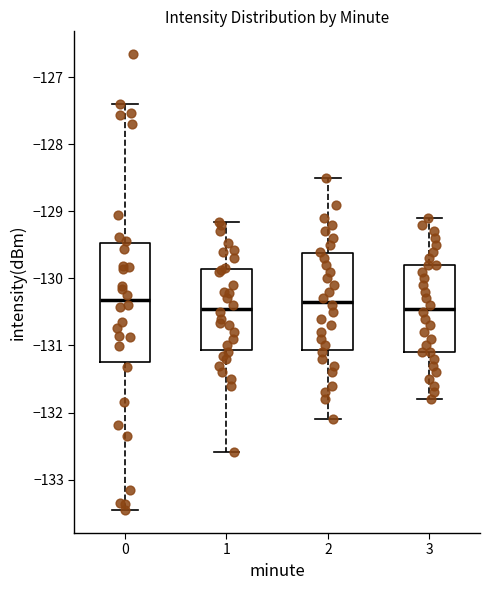

Reading left to right, transcribe this box plot: for each box, give where its median line is, the range the box spans, and where its two whiskers end, as read against the y-axis. The values are not printed on the chart, so give them approximately, as read against the axis.

0: median -130.3, box -131.2 to -129.5, whiskers -133.5 to -127.4
1: median -130.4, box -131.1 to -129.9, whiskers -132.6 to -129.2
2: median -130.3, box -131.1 to -129.6, whiskers -132.1 to -128.5
3: median -130.4, box -131.1 to -129.8, whiskers -131.8 to -129.1